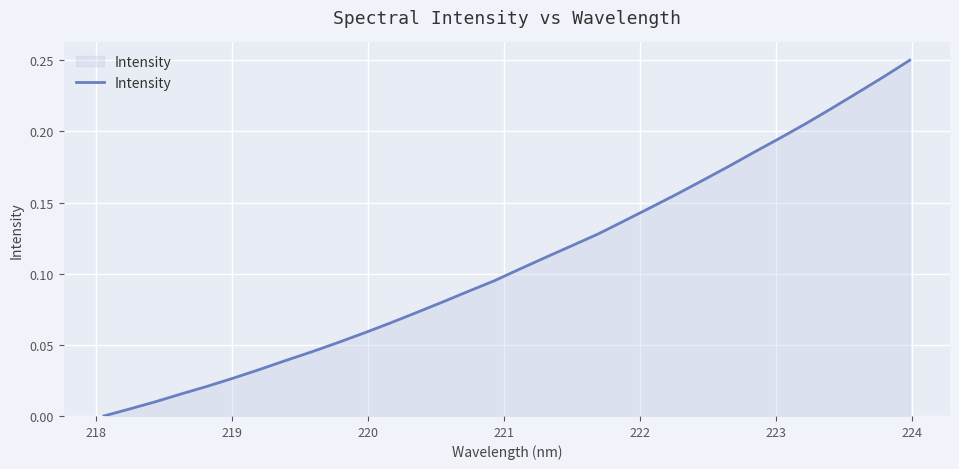

Is this an area chart (filled region under the line)?

Yes